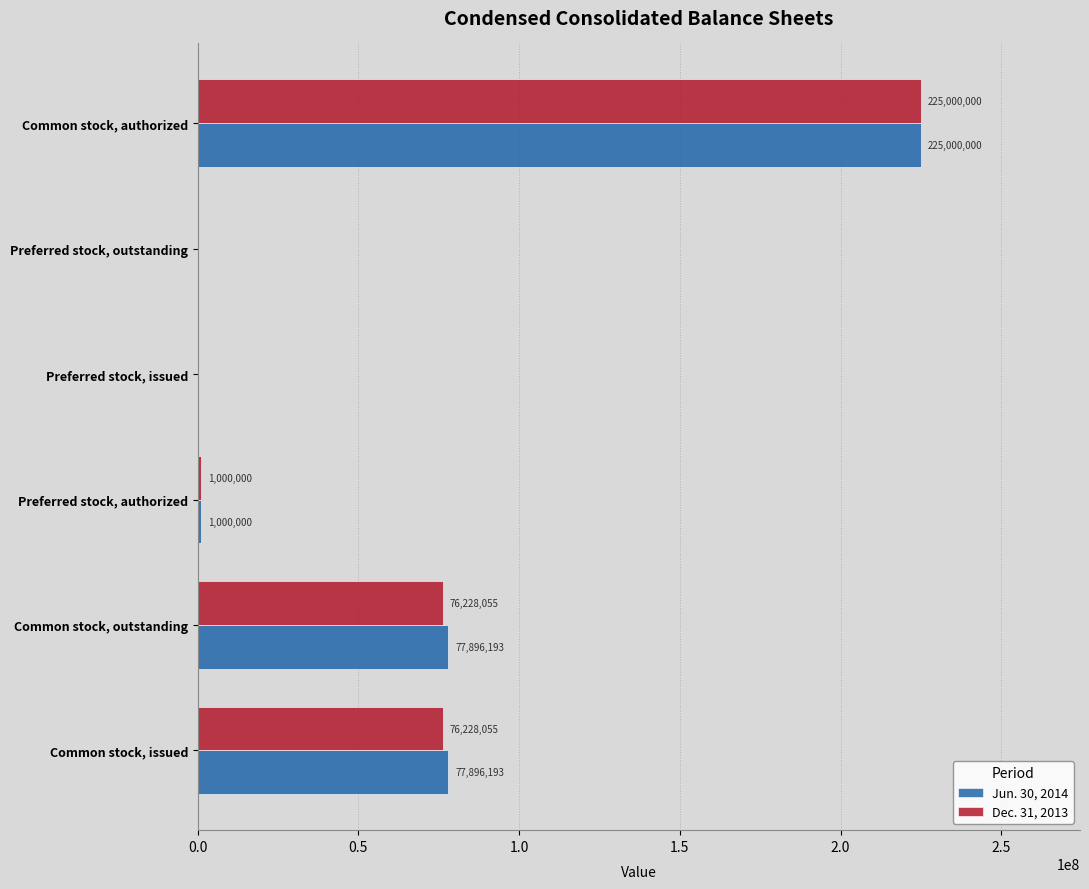

What is the sum of all Jun. 30, 2014 values?

381792386